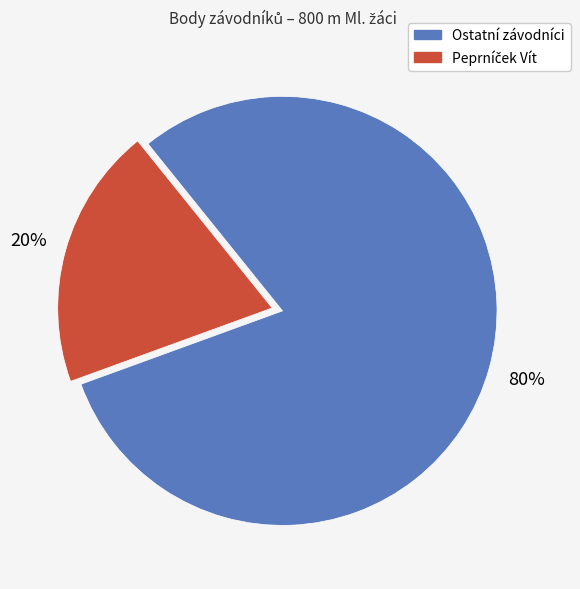

Is there any slice that represents more than half of the pie?

Yes